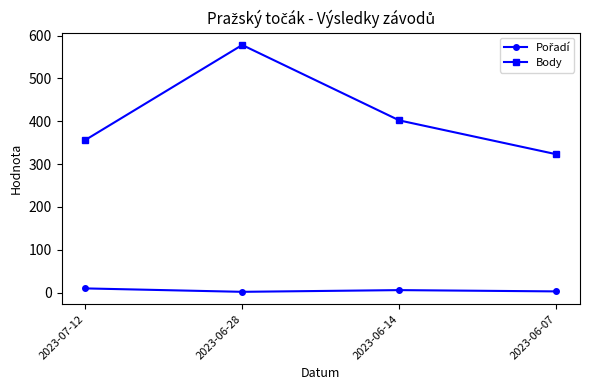

Which category has the lowest value in the Body series?

2023-06-07